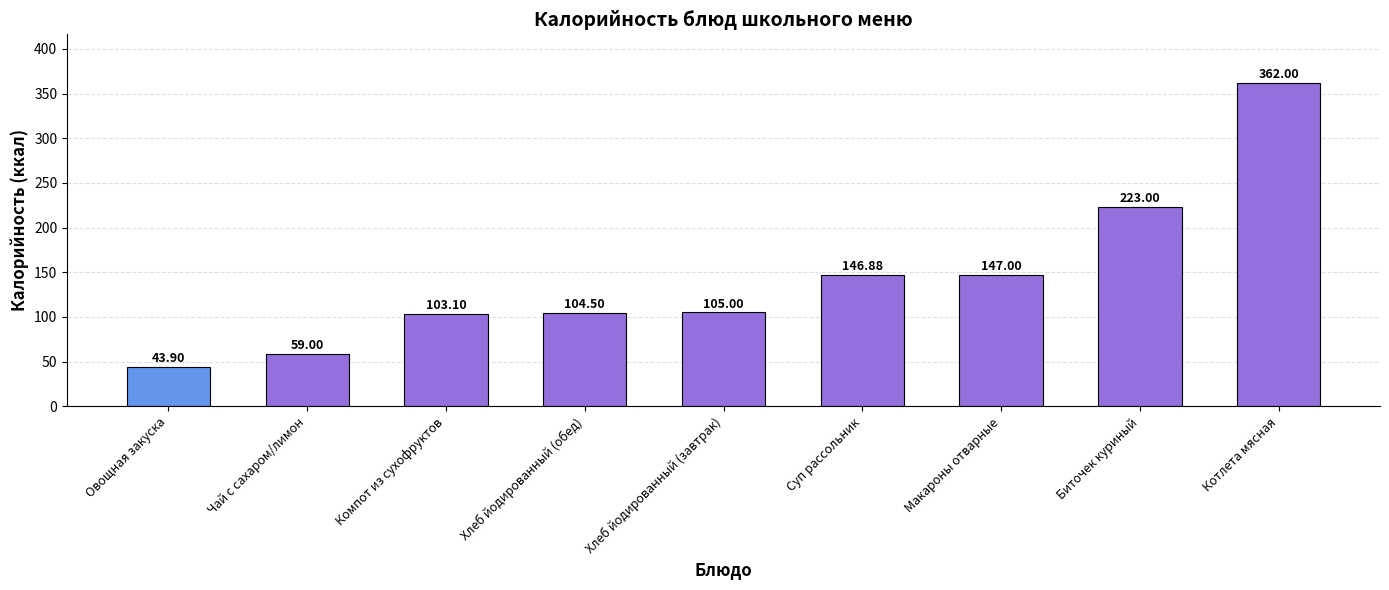

Between Компот из сухофруктов and Хлеб йодированный (обед), which is larger?

Хлеб йодированный (обед)